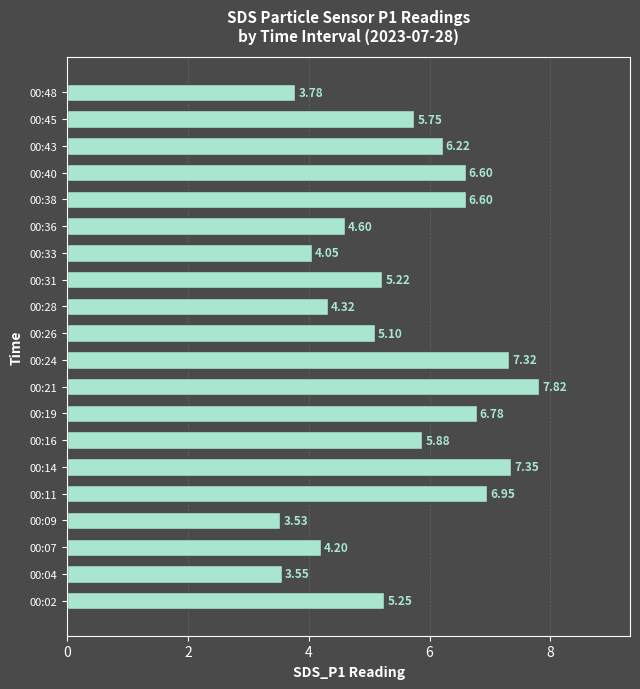

What is the greatest value displayed?

7.8